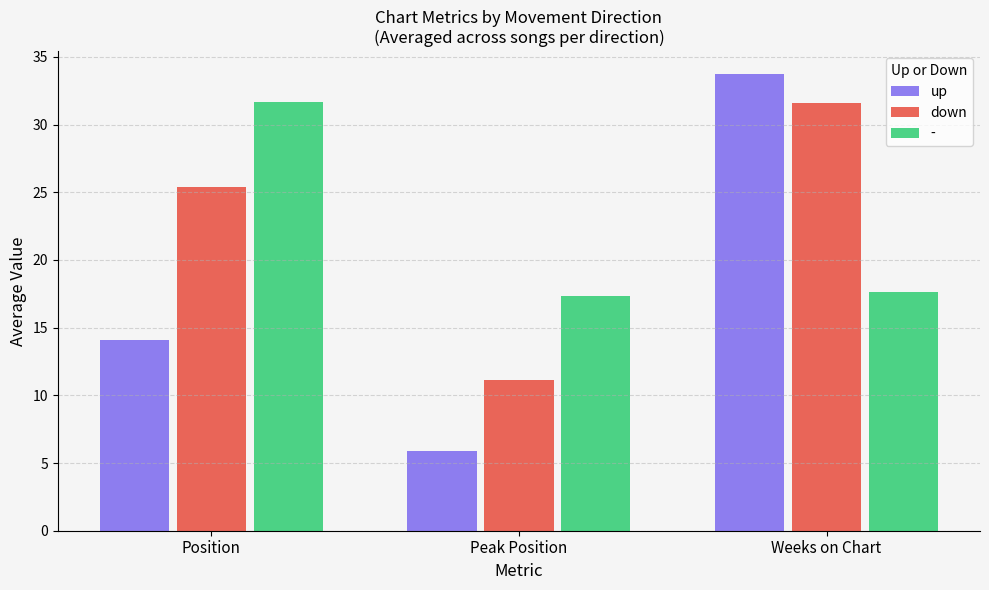

Rank the series at Peak Position from highest to lowest value.

-, down, up